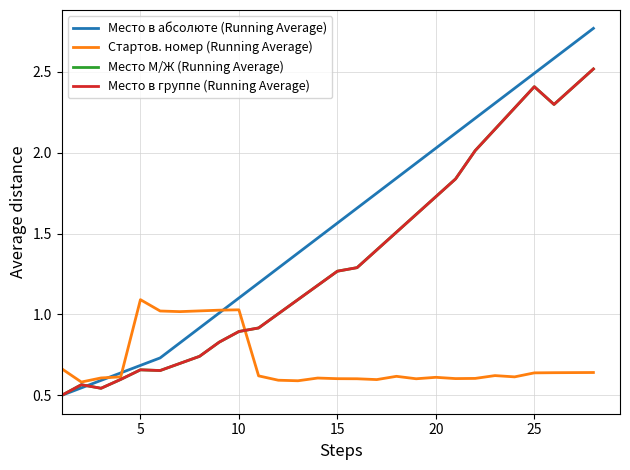

Does the chart display data point markers on the line(s)?

No